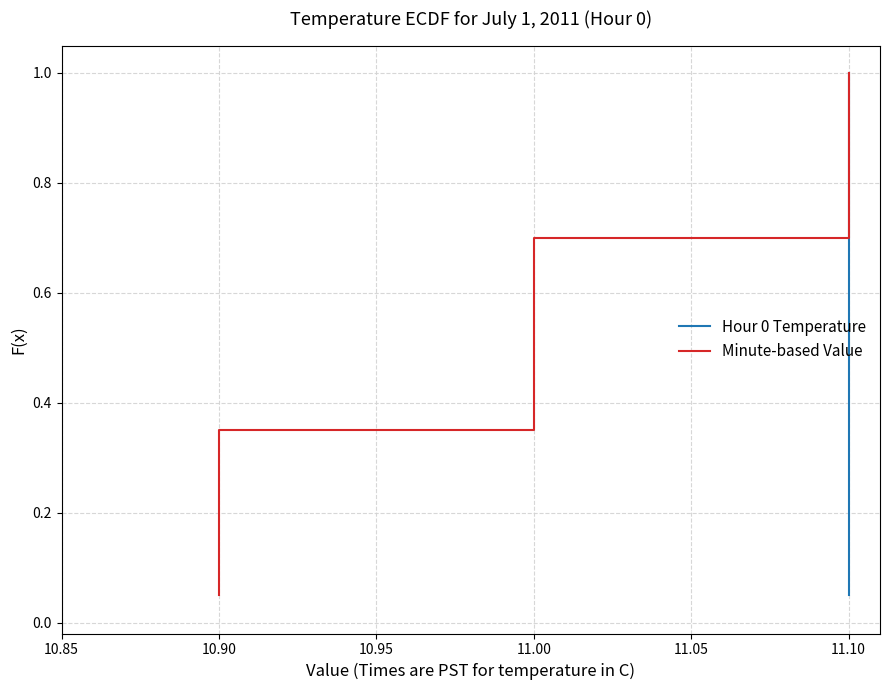

How many lines are shown in the chart?

2